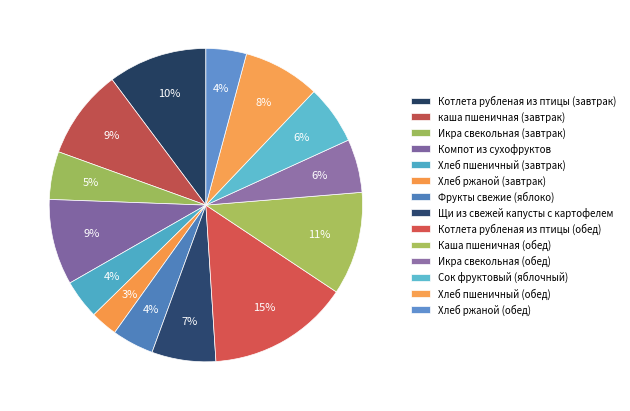

Count the number of slices in the pie.

14